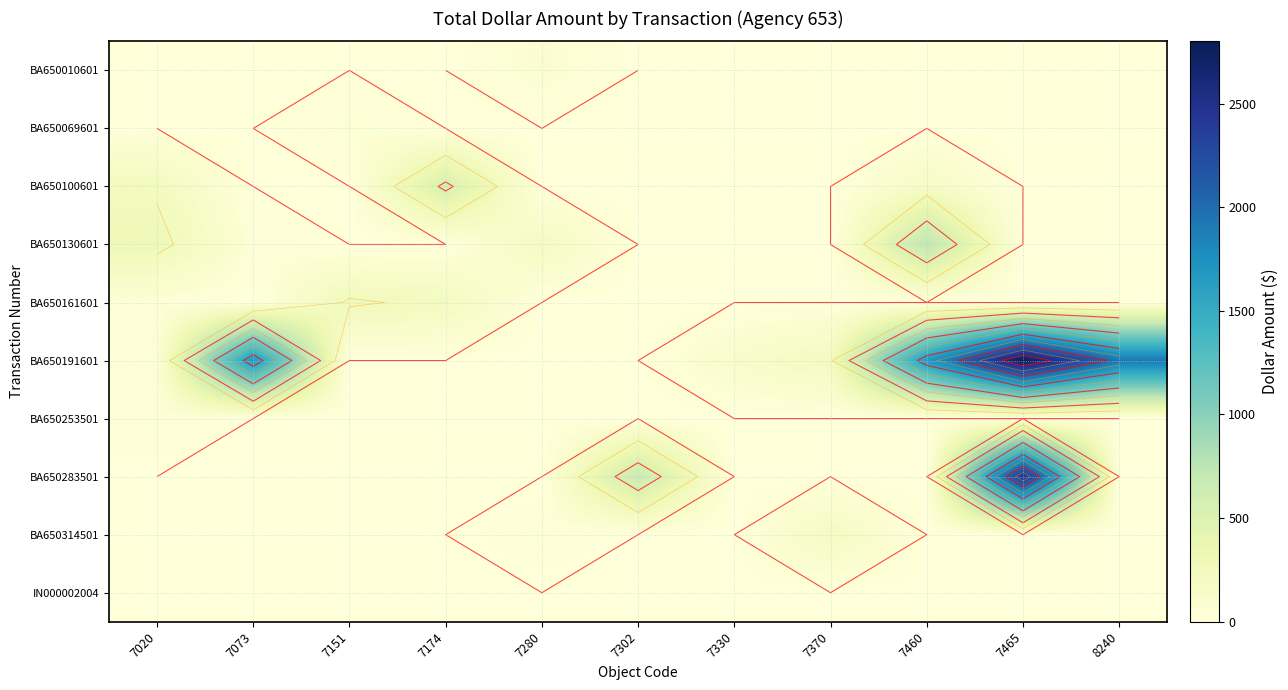

At how many categories does at least one series exceed 2605?

1